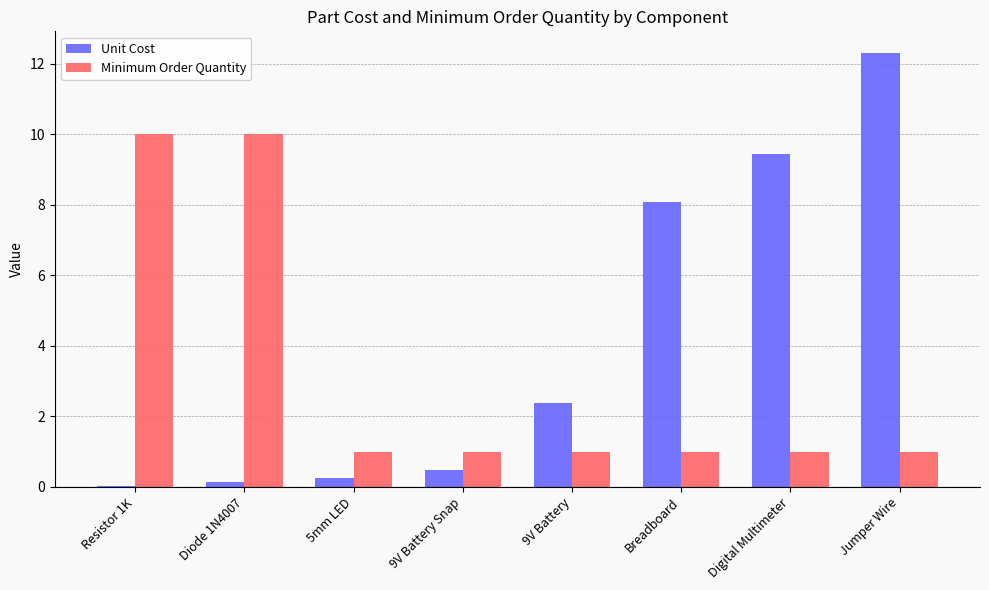

Which series has the largest total across all categories?

Unit Cost